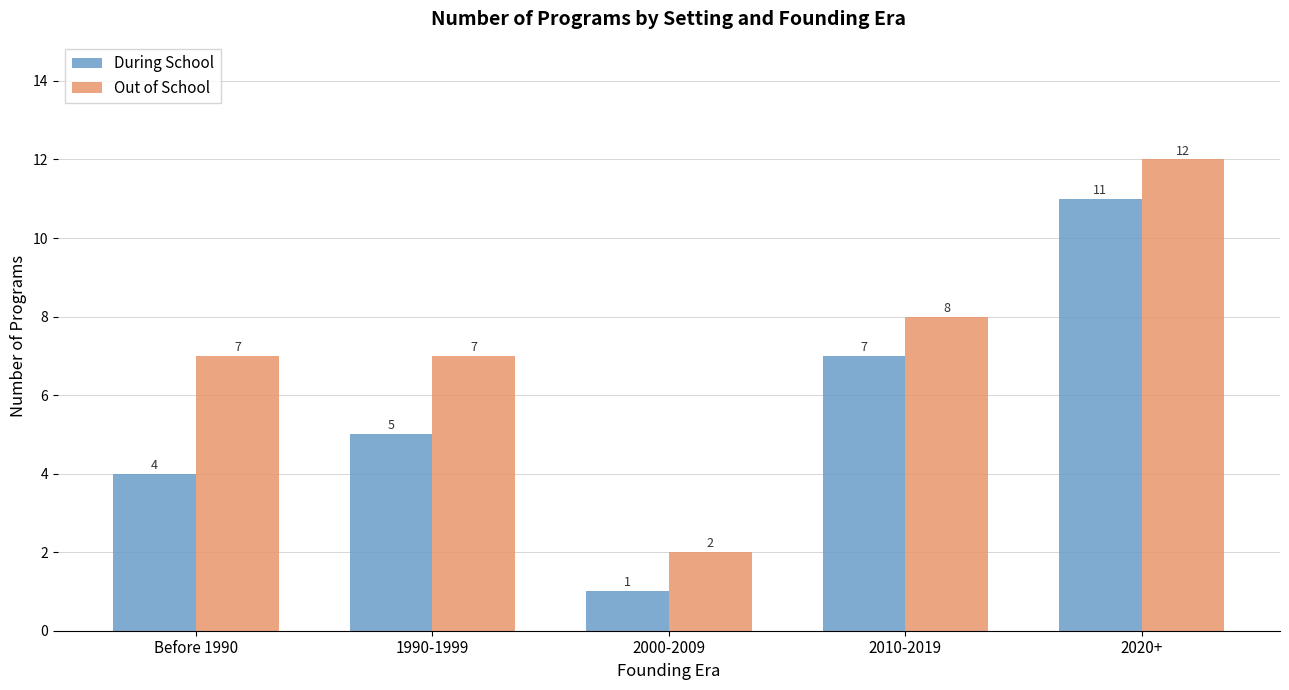

How many Out of School values are between 7 and 8?

3